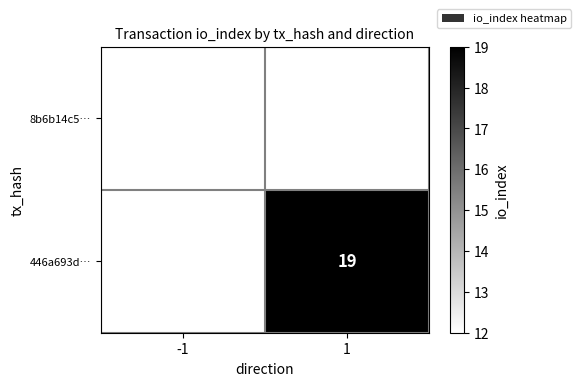

True or false: 446a693d… has a value of 19 at 1.

True